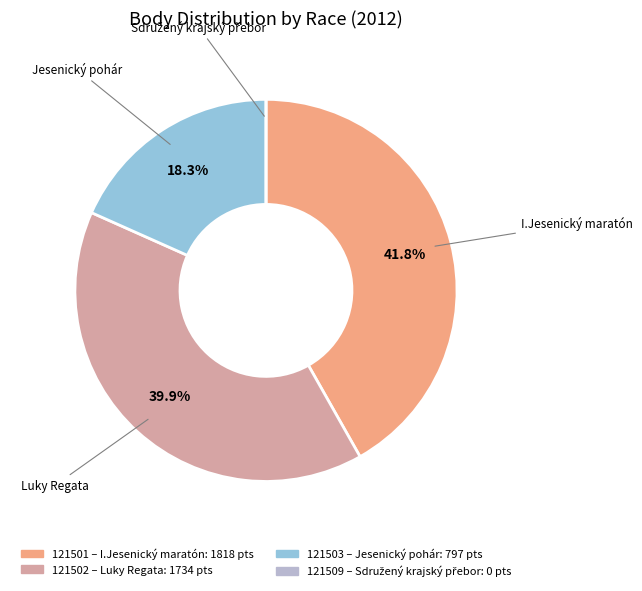

Is the sum of 121502 and 121503 greater than half?

Yes